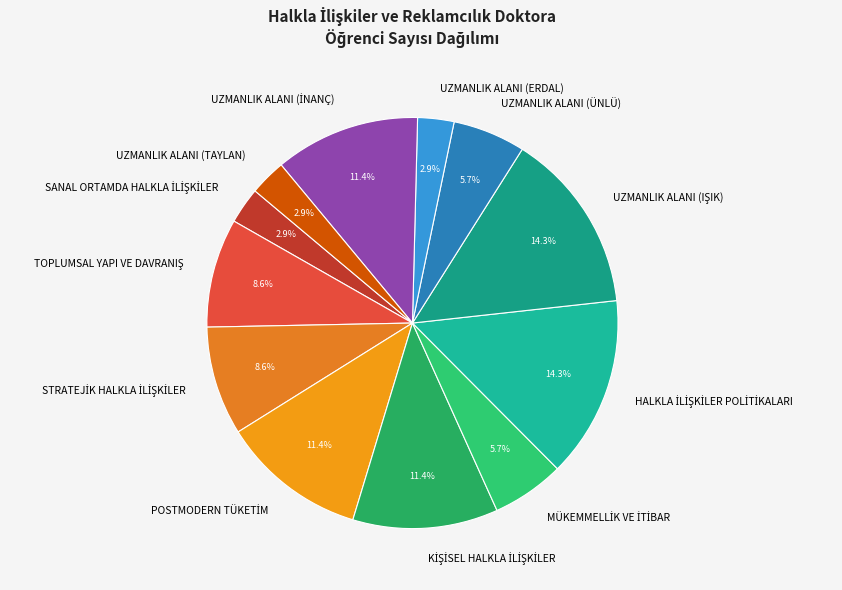

Is there any slice that represents more than half of the pie?

No